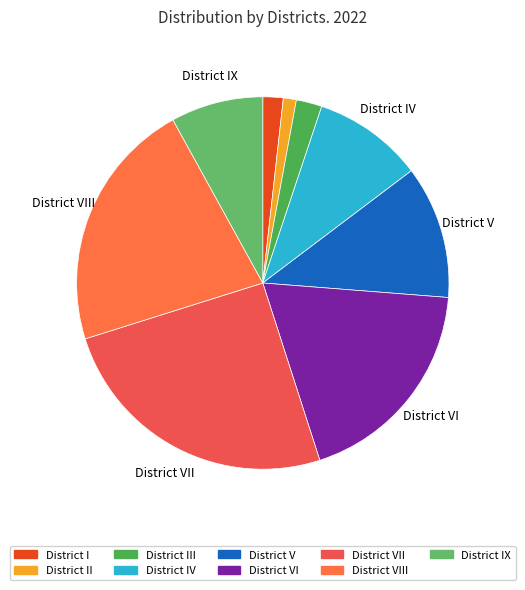

Does District VII represent more than half of the total?

No